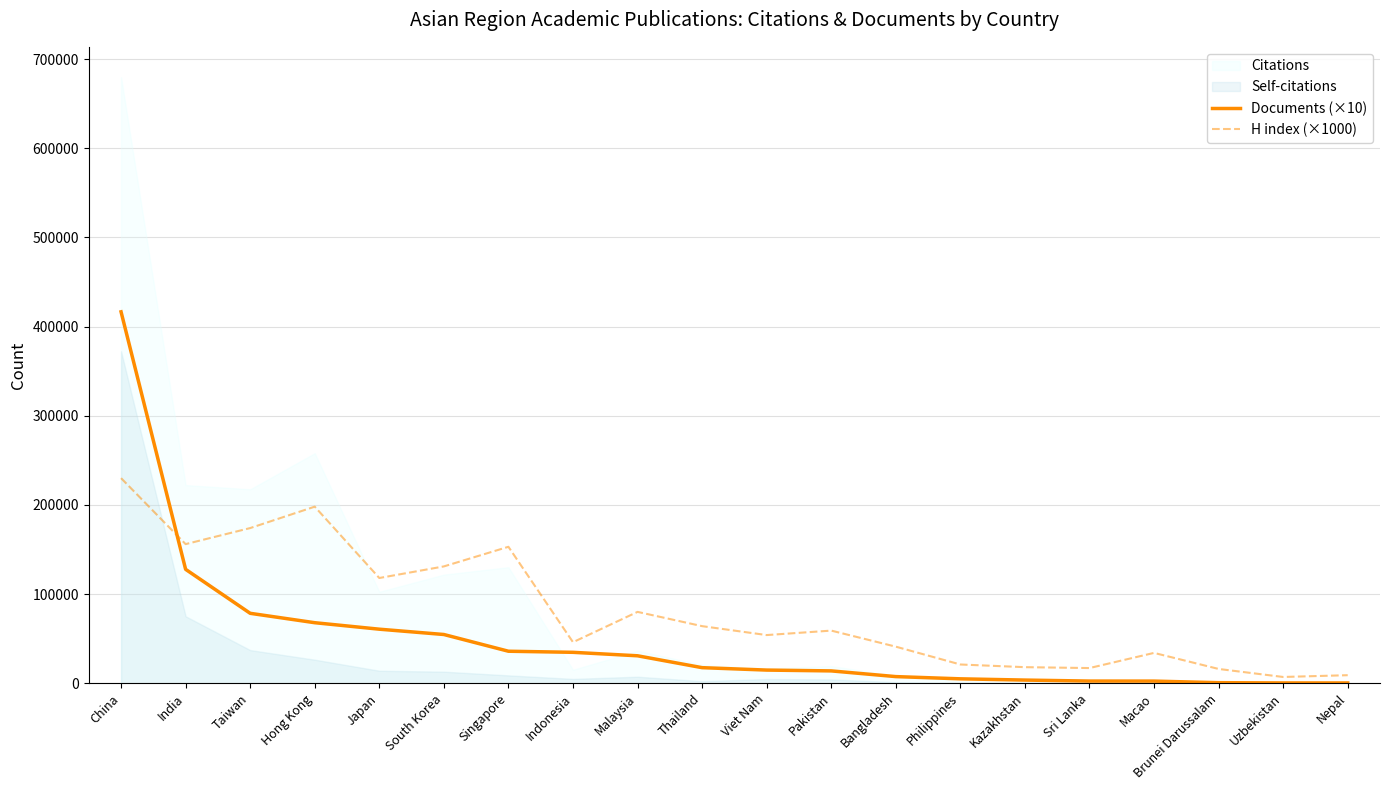

Read the H index (×1000) value at Pakistan, to the nearest 10.

59000